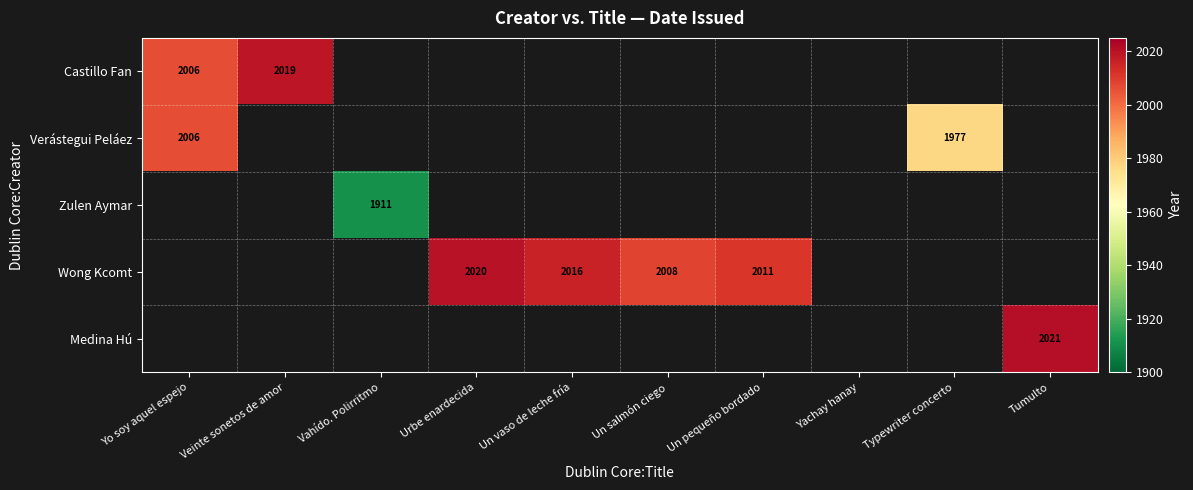

True or false: Wong Kcomt has a value of 2016 at Un vaso de leche fría.

True